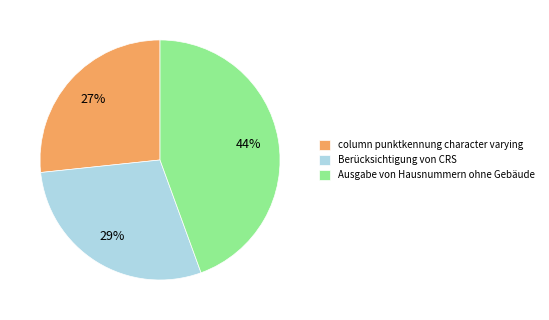

To the nearest percent, what is the average slice percentage?

33%